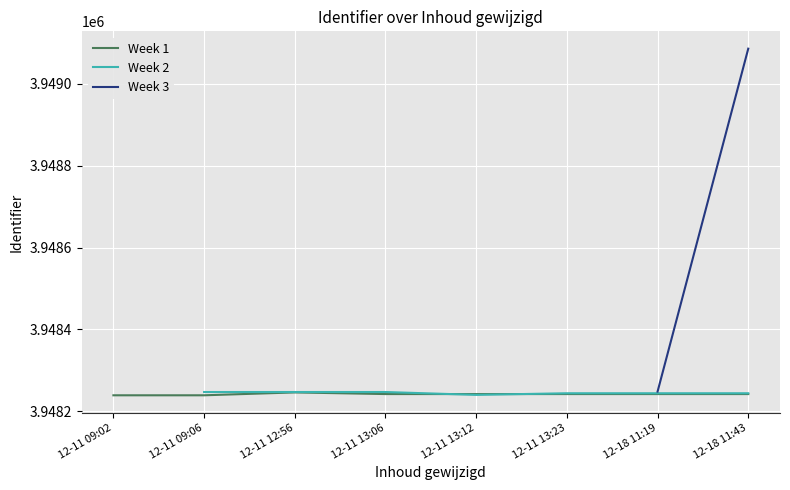

What is the sum of all Week 1 values?

31585934.0